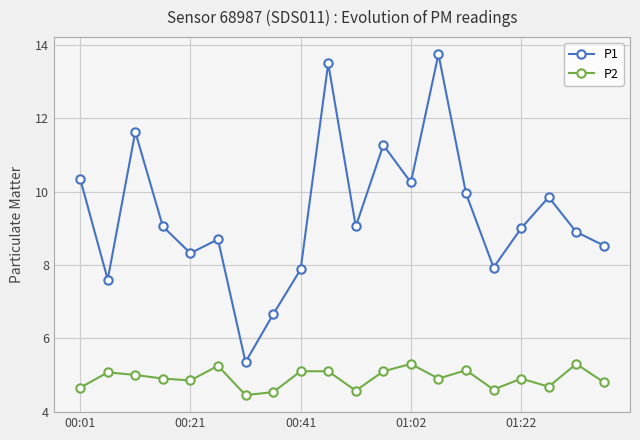

Which series has the widest spread of values?

P1